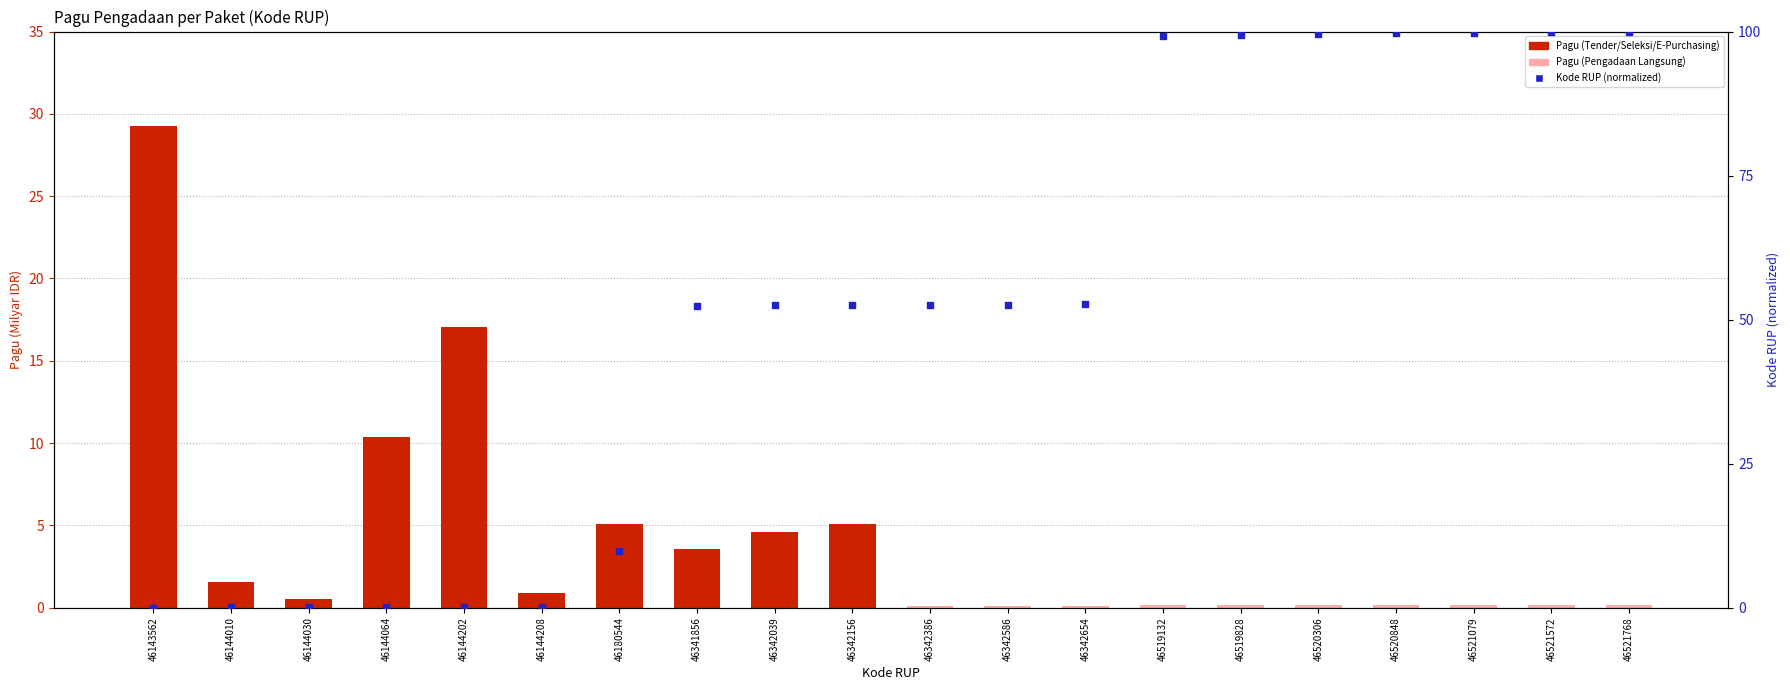

Which series reaches the minimum Y coordinate?

Kode RUP (scaled 0-100)